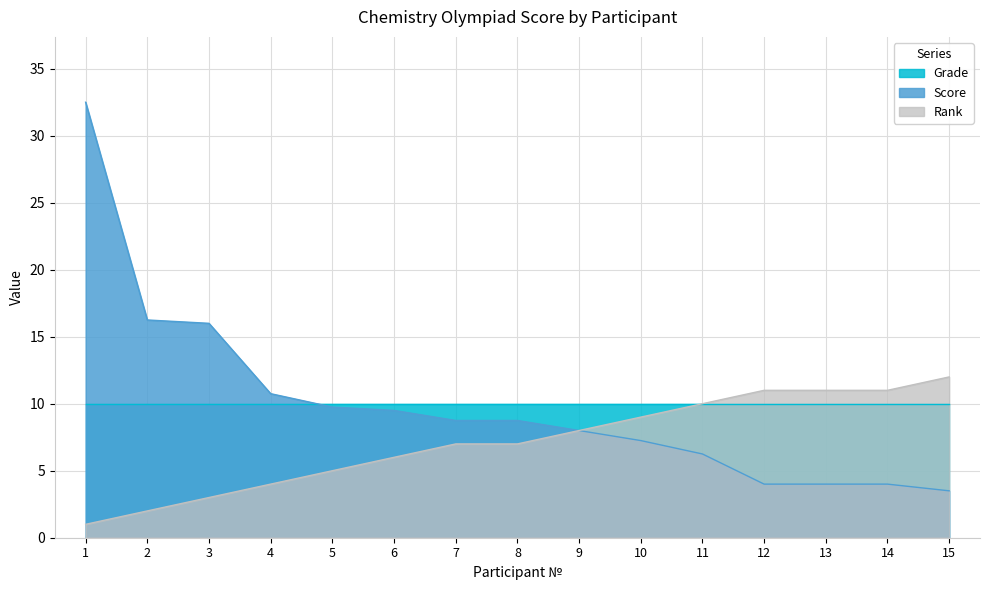

Which category has the highest value across all series?

1